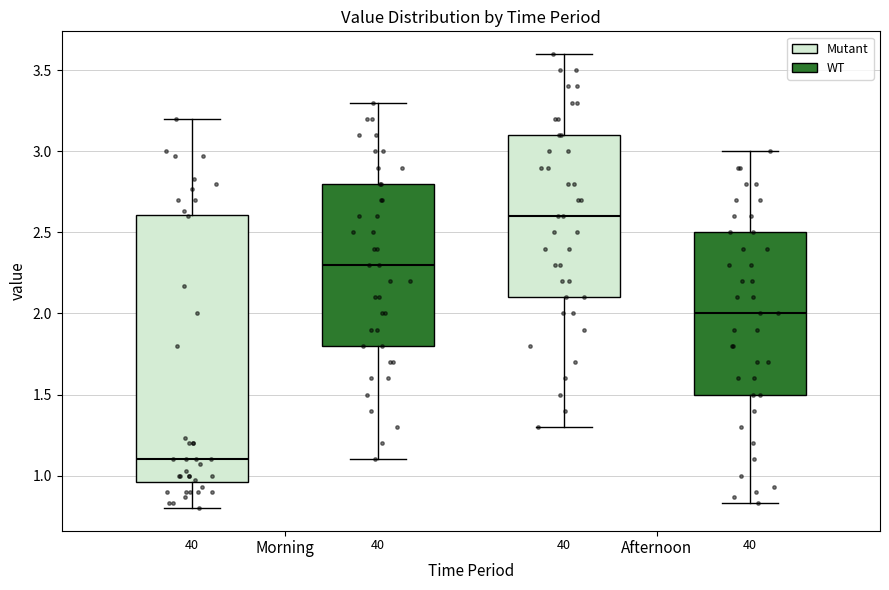

Where does the upper whisker of the box for Morning (Mutant) end on the y-axis? The values are not printed on the chart, so give them approximately, as read against the axis.

3.20